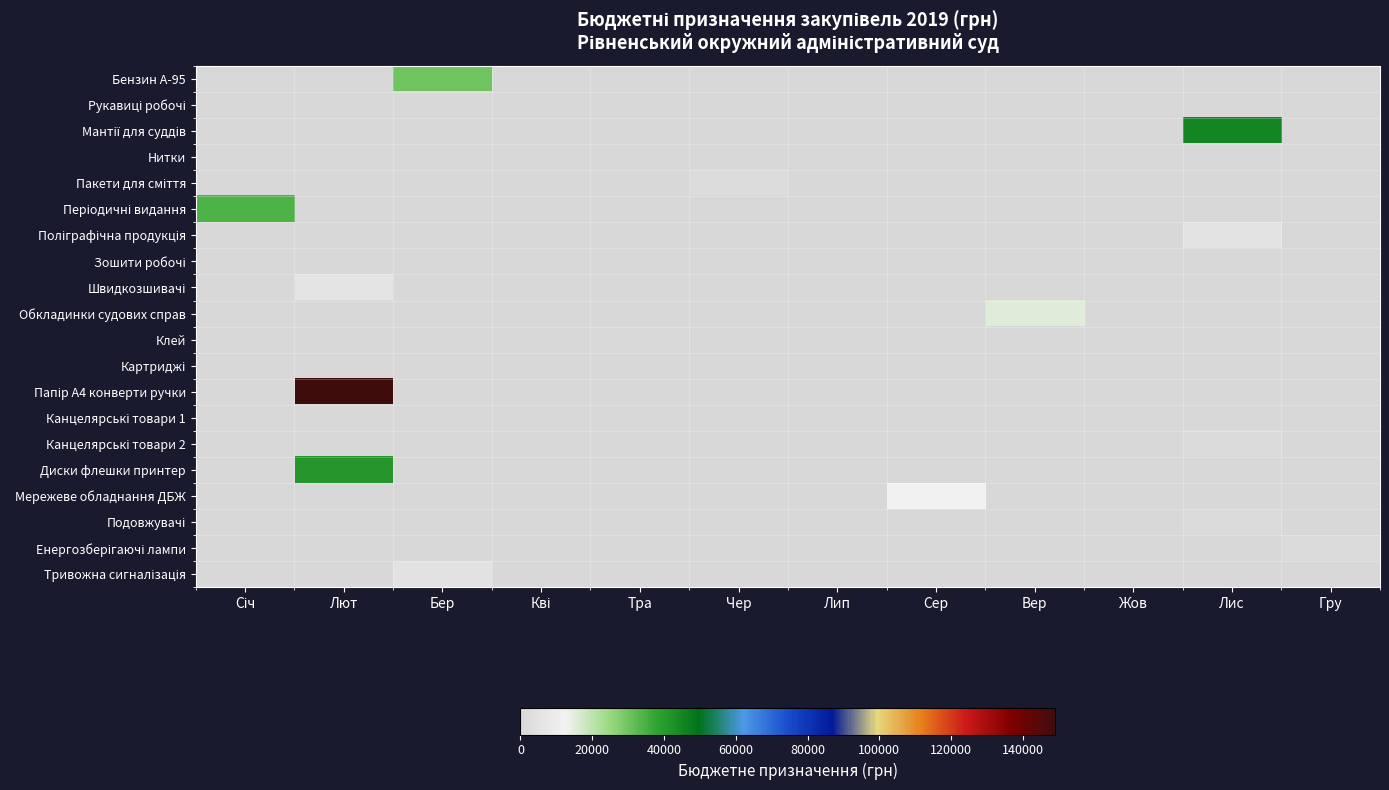

Between Сер and Лис, which series saw the biggest shift?

Мантії для суддів